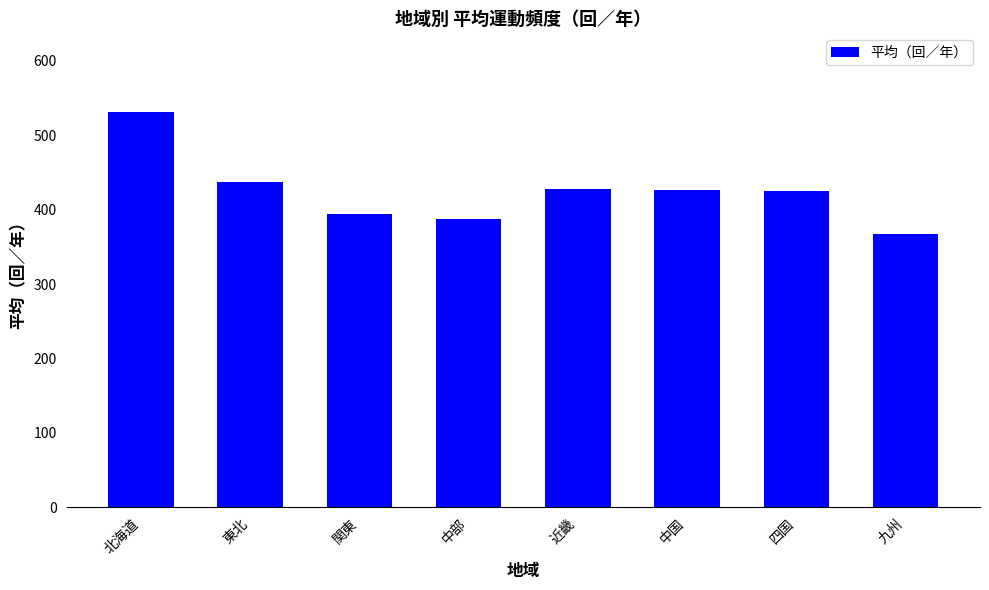

What is the label of the 5th bar from the left?

近畿